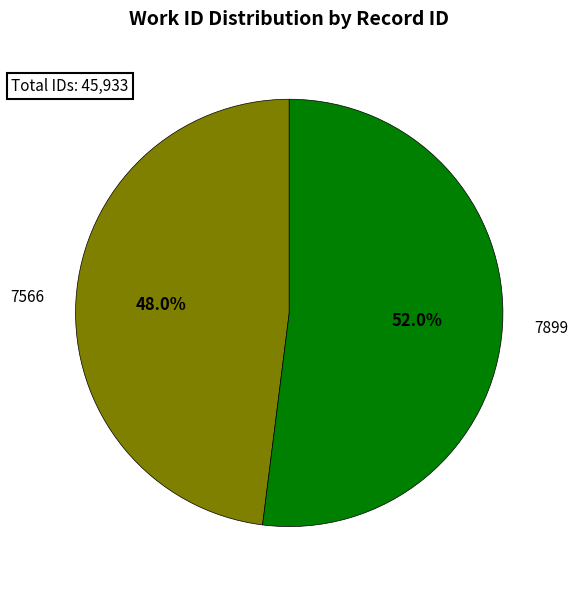

What is the total percentage of 7899 and 7566?

100.0%